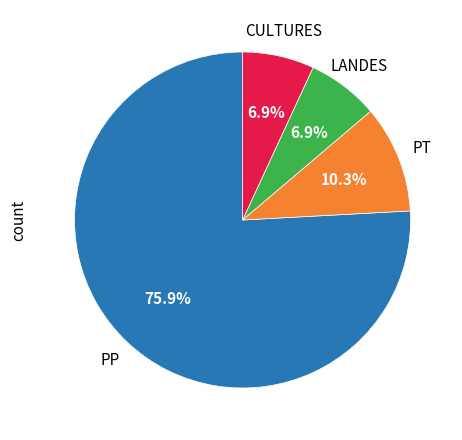

What is the ratio of the value at LANDES to the value at CULTURES?

1.0